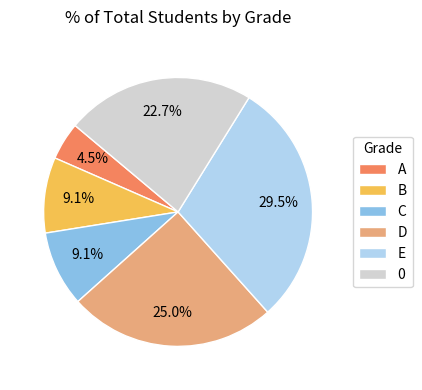

To the nearest percent, what is the combined percentage of C and D?

34%